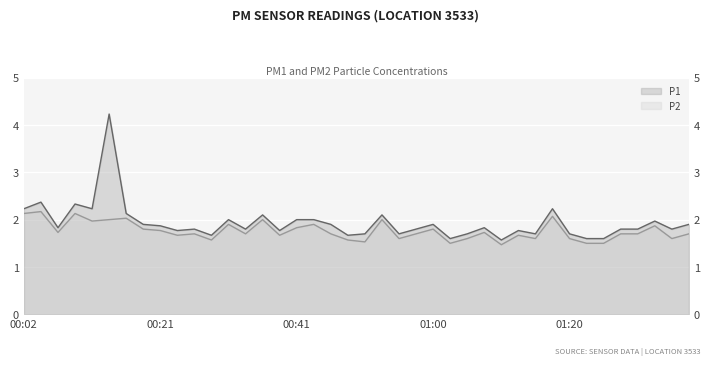

Which series has the largest total across all categories?

P1